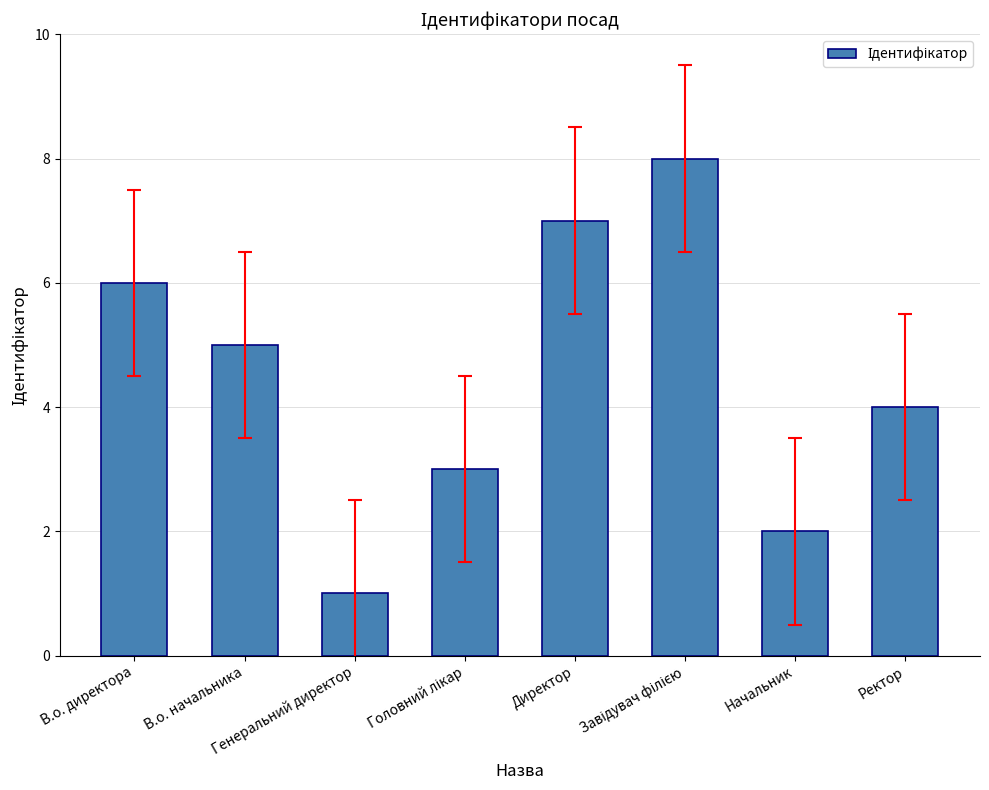

What is the greatest value displayed?

8